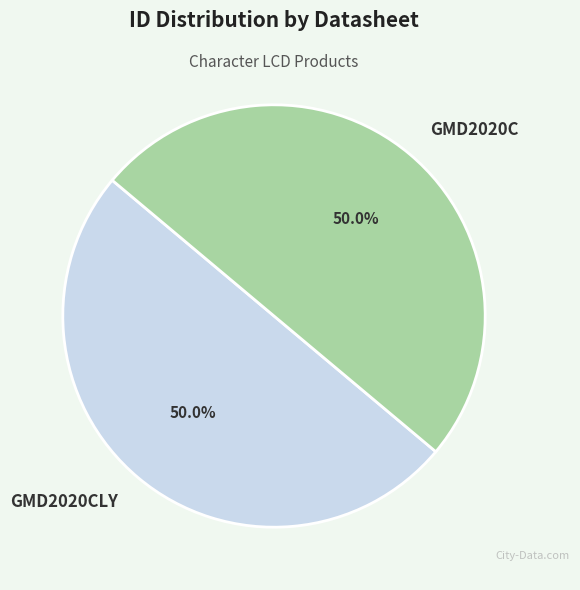

Approximately how many times larger is the value at GMD2020CLY compared to GMD2020C?

1.0